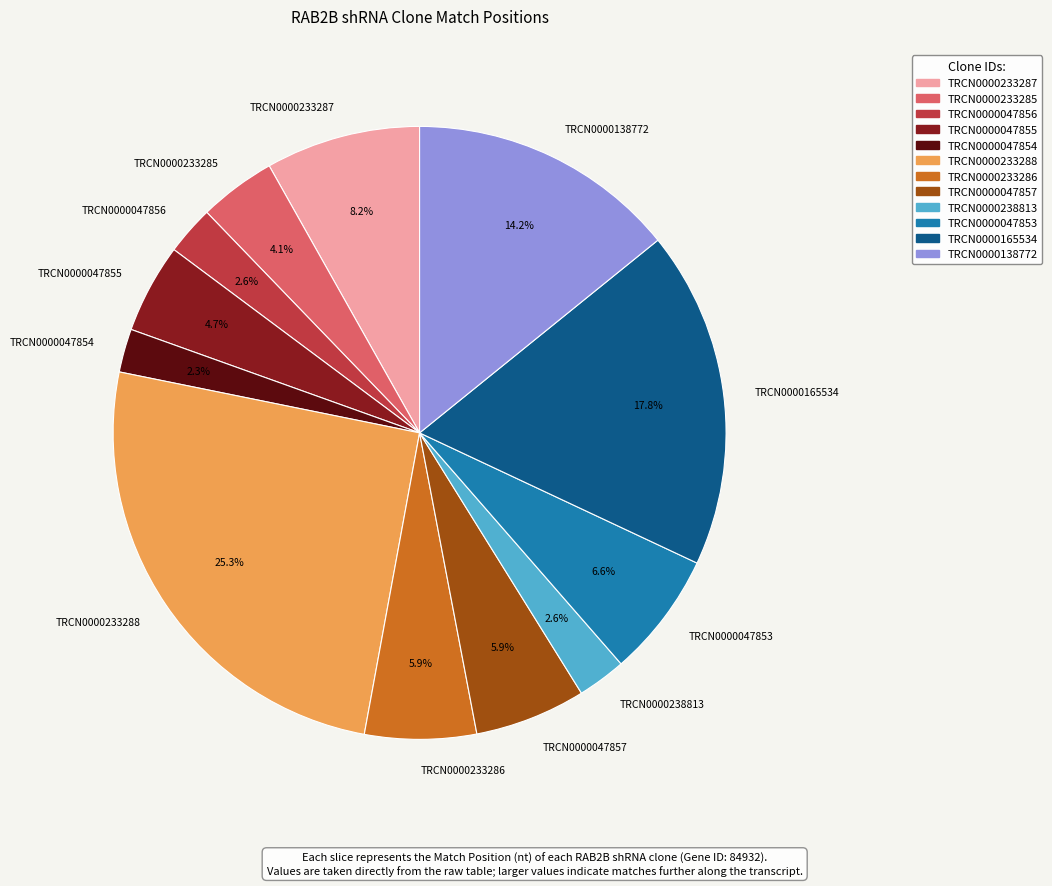

Is it true that TRCN0000233288 is 38% of the pie?

False